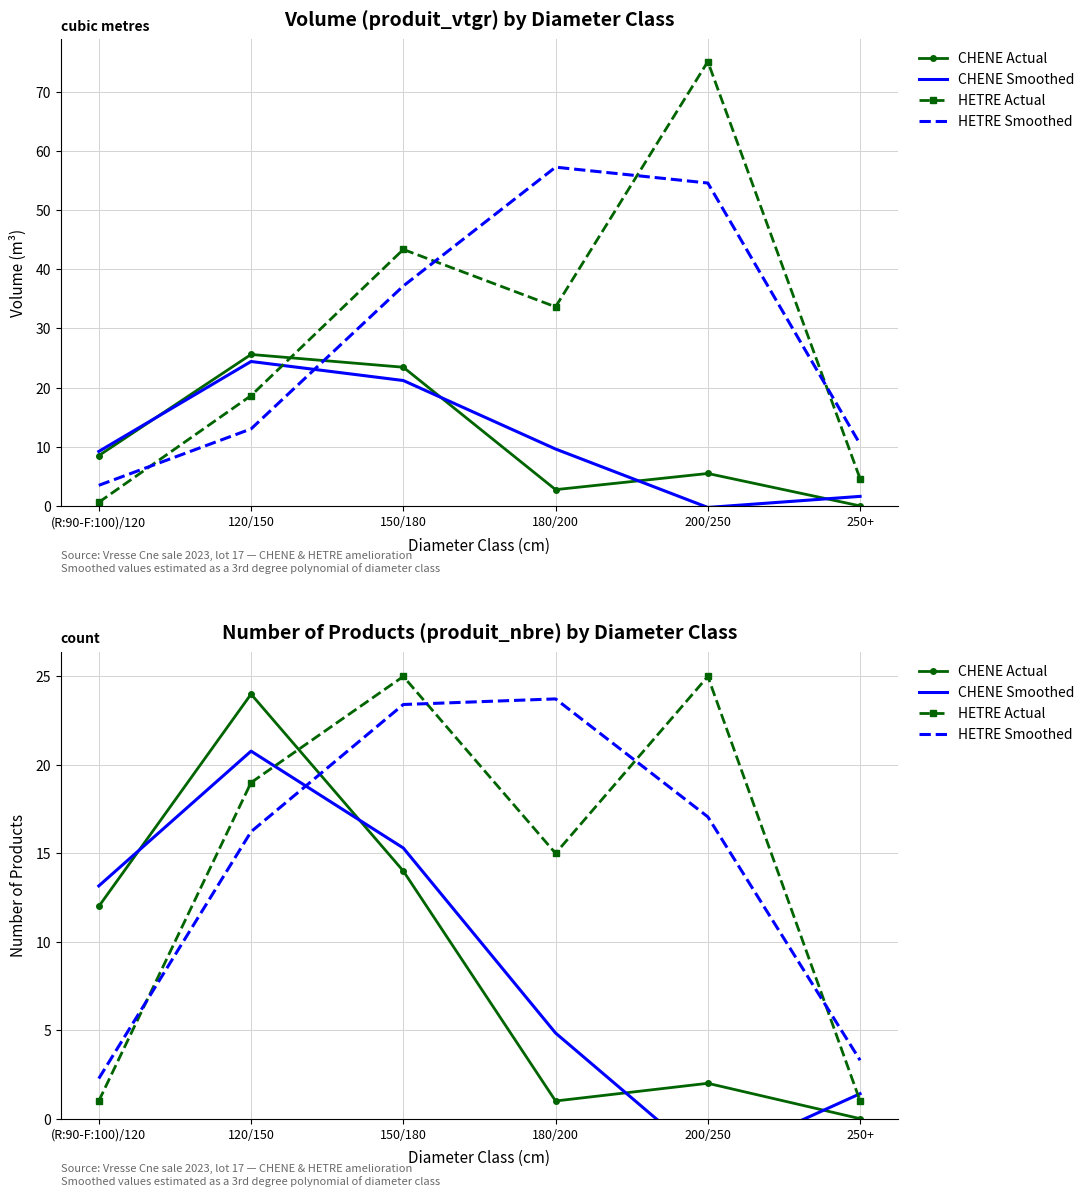

How many times do HETRE Smoothed and HETRE Actual cross each other?

4